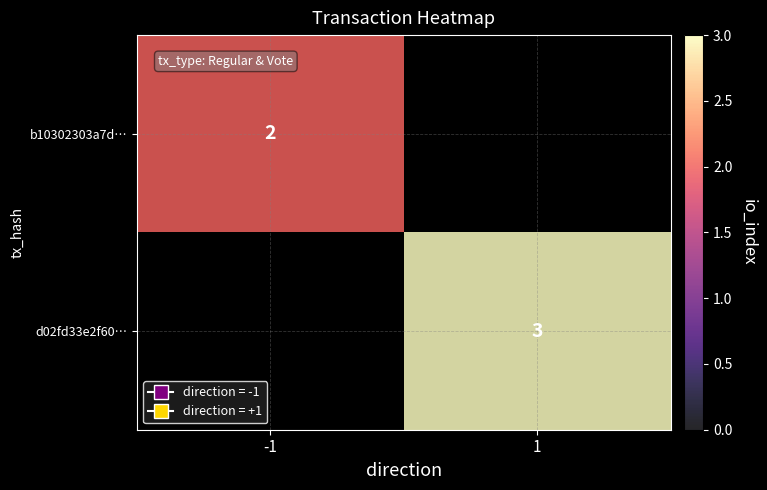

What is the greatest value displayed?

3